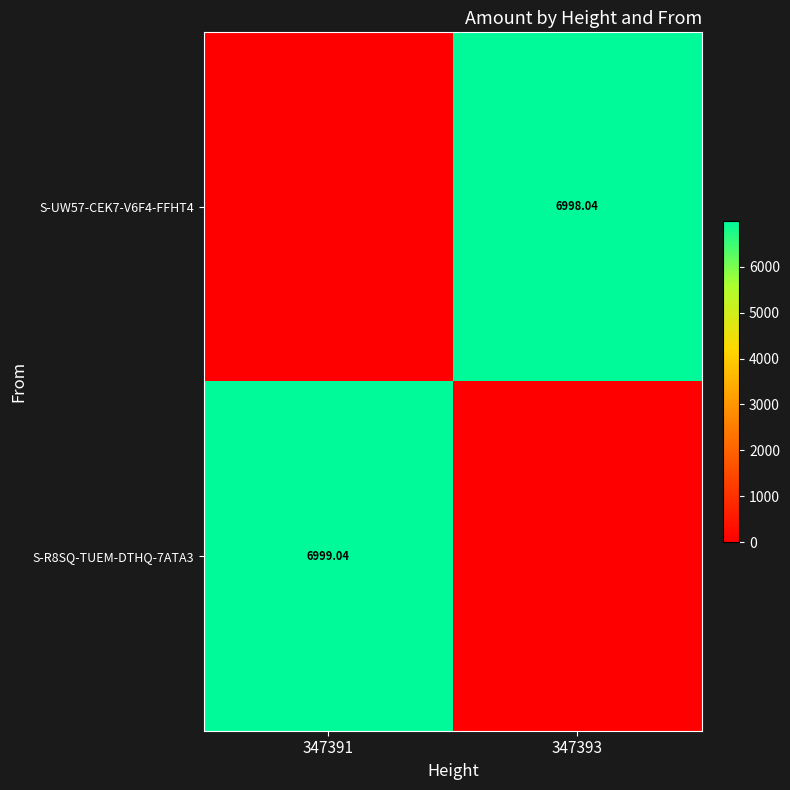

Is it true that S-R8SQ-TUEM-DTHQ-7ATA3 equals 6999.0 at 347391?

True